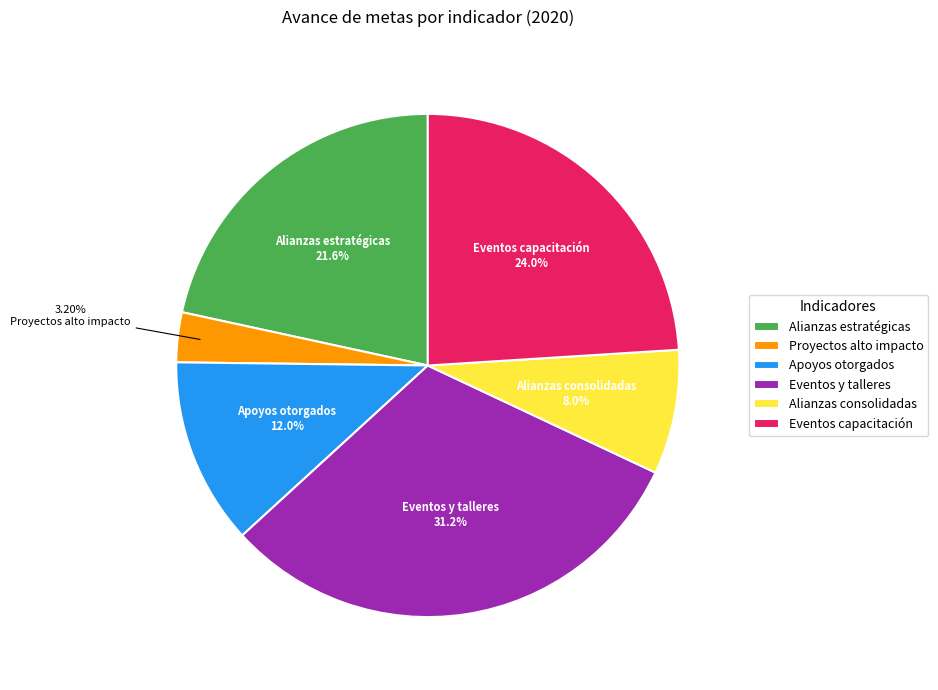

Is there any slice that represents more than half of the pie?

No